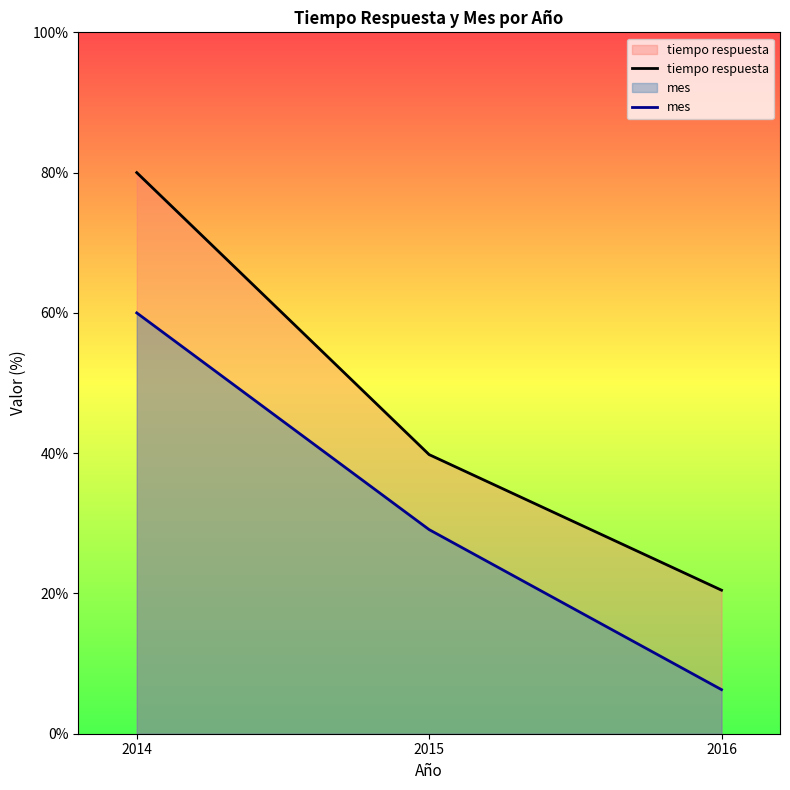

How many data points does each series have?

3